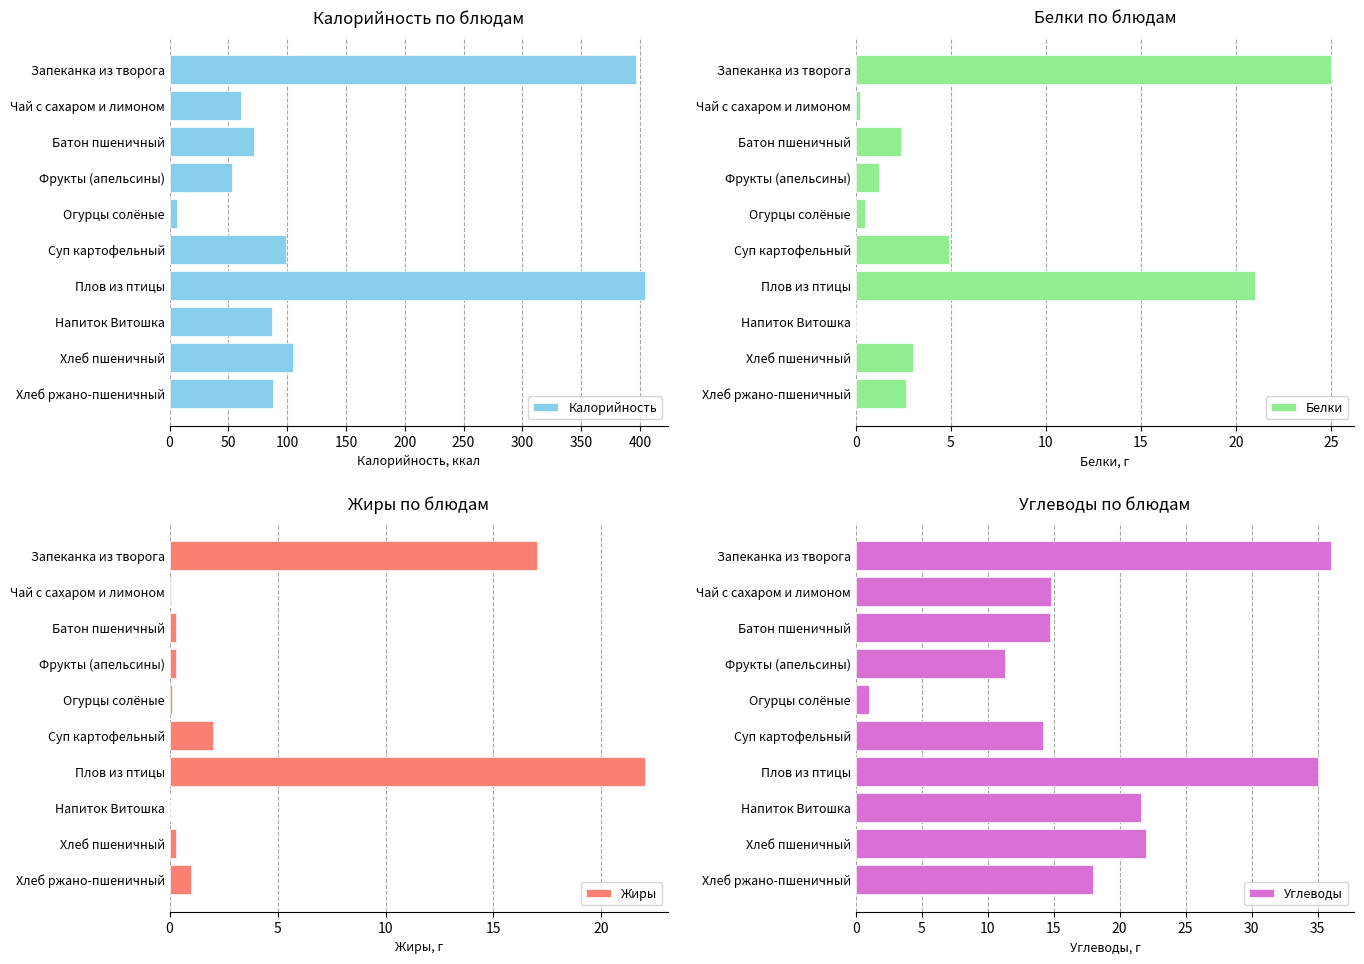

The Калорийность series shows 87.0 at Напиток Витошка. True or false?

True